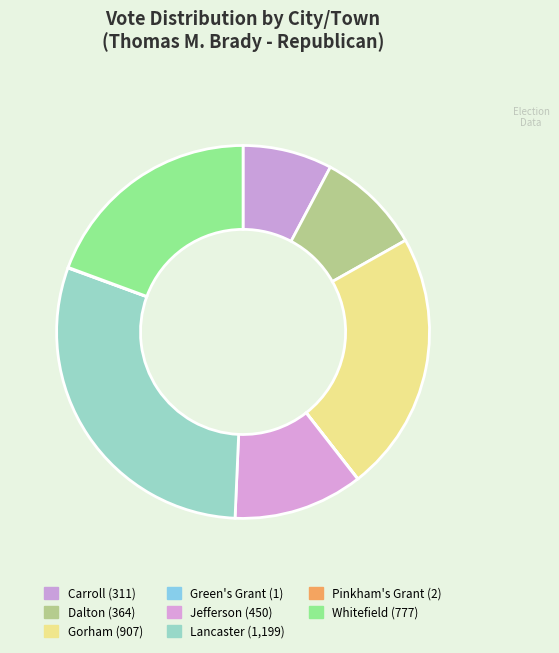

Is there a majority slice in this chart?

No